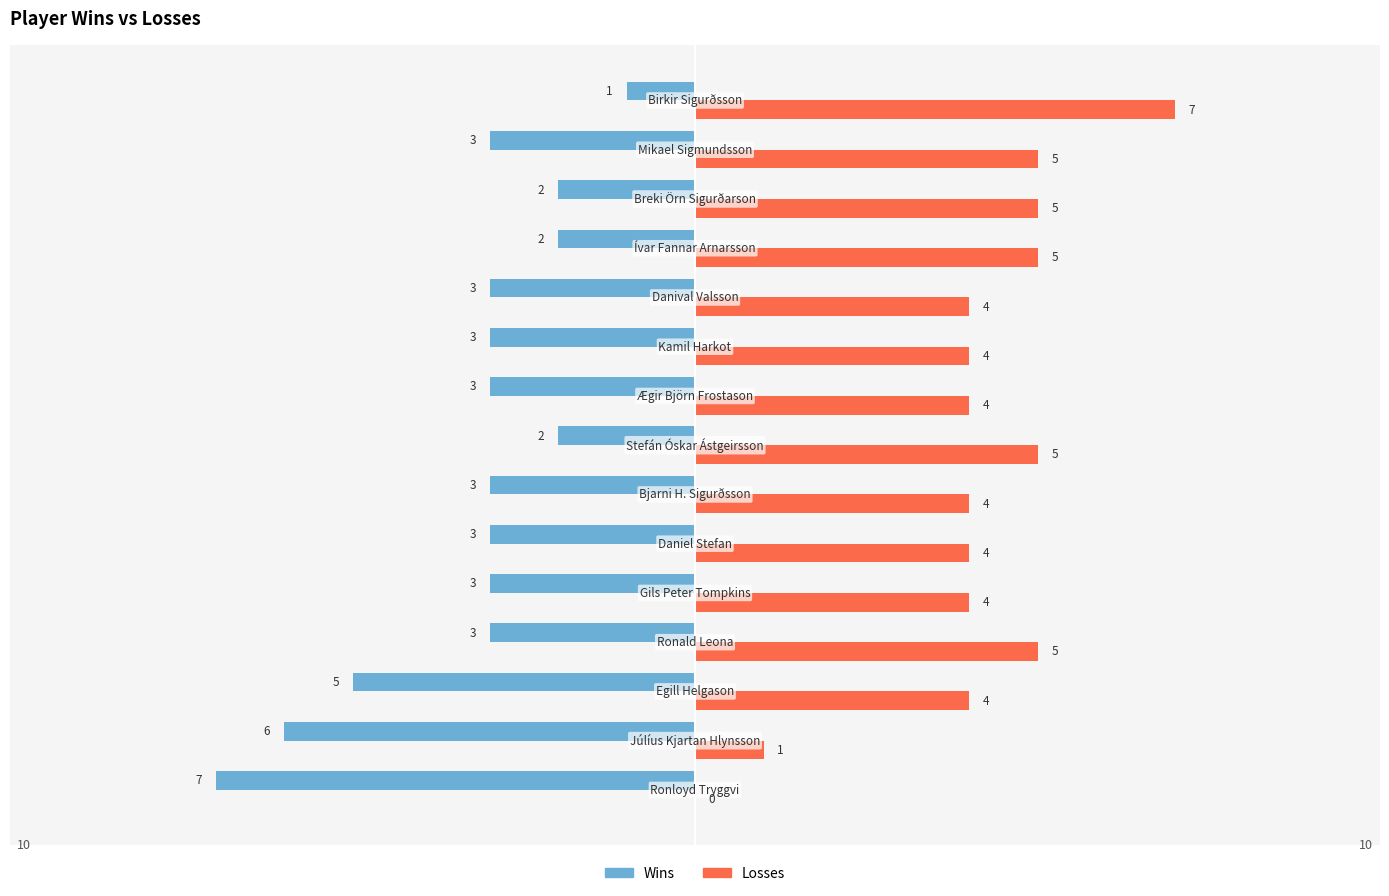

Which series has the largest total across all categories?

Losses